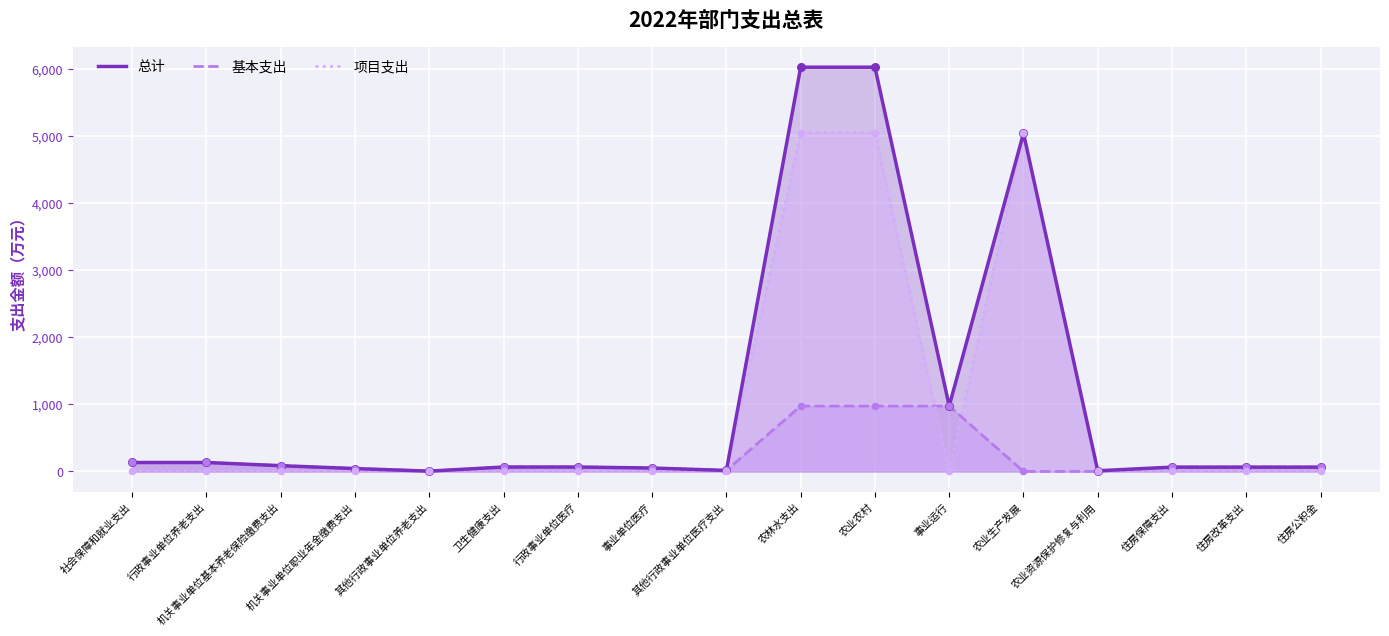

Which series reaches the minimum Y coordinate?

基本支出